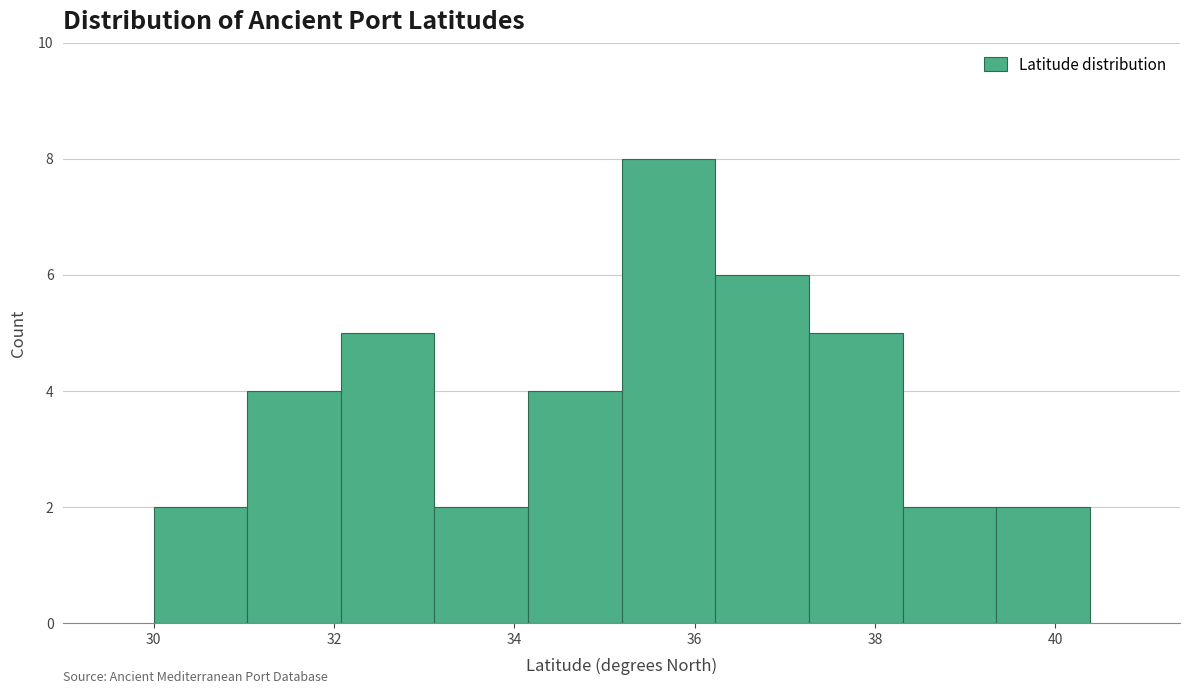

Reading left to right, transcribe this chart: for each bar, give the range it covers on the x-axis and its height. Neither the bar edges nor the heights are printed on the chart, so give them approximately, as read against the axes.

30.0 to 31.0: 2
31.0 to 32.0: 4
32.0 to 33.2: 5
33.2 to 34.2: 2
34.2 to 35.2: 4
35.2 to 36.2: 8
36.2 to 37.2: 6
37.2 to 38.4: 5
38.4 to 39.4: 2
39.4 to 40.4: 2